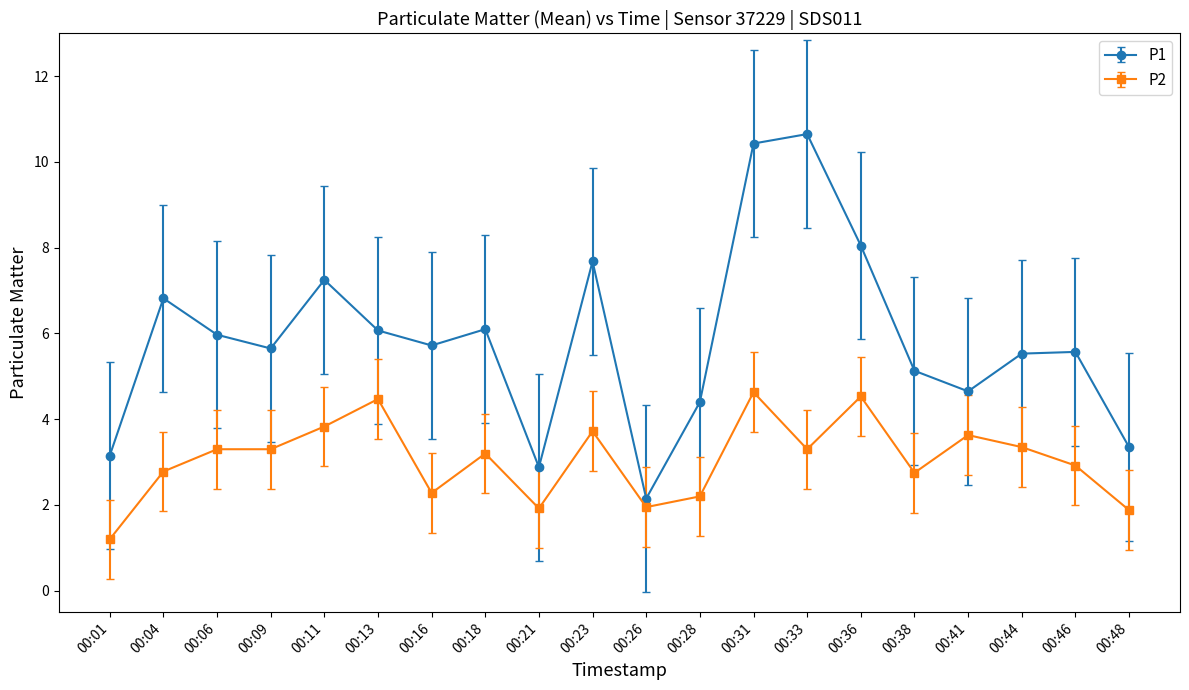

Is it true that P2 equals 4.5 at 00:36?

True